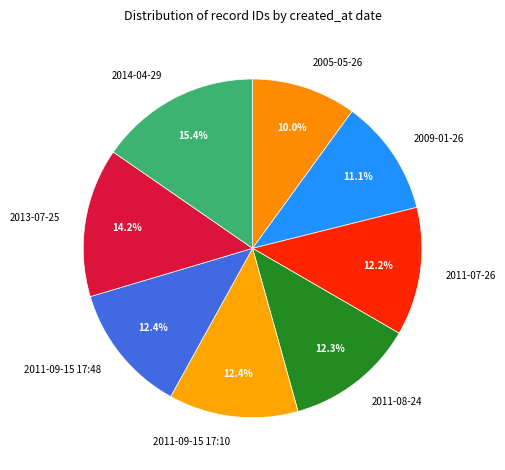

What is the ratio of the value at 2011-09-15 17:10 to the value at 2011-07-26?

1.0